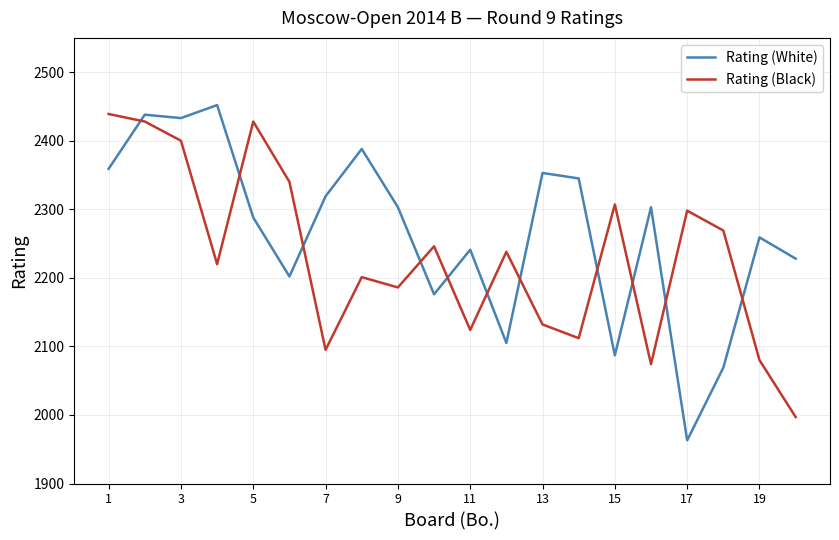

What is the minimum value for Rating (Black)?

1997